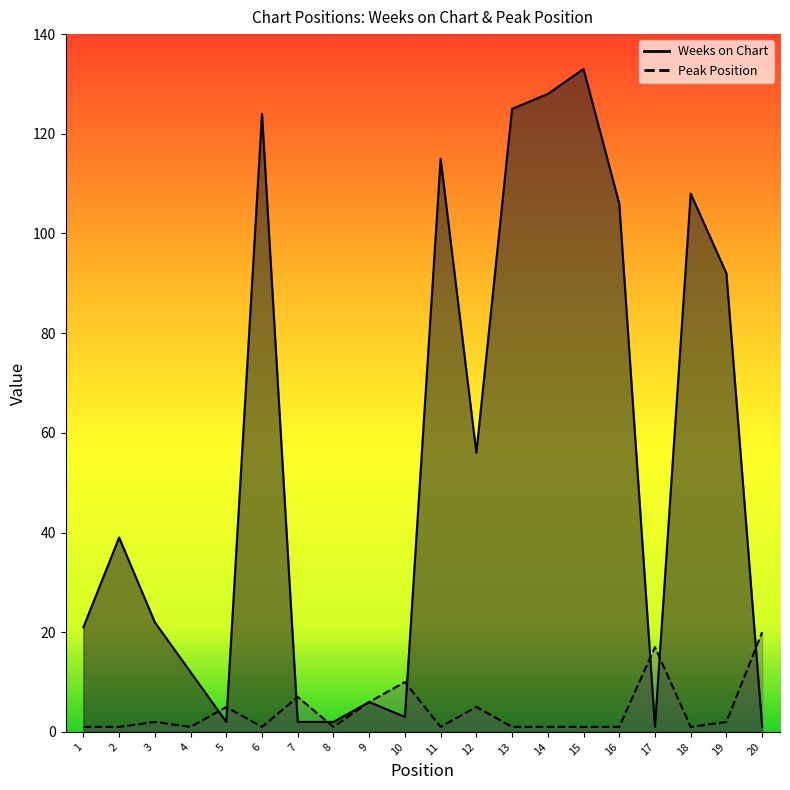

At which category does Weeks on Chart reach its first local peak?

2